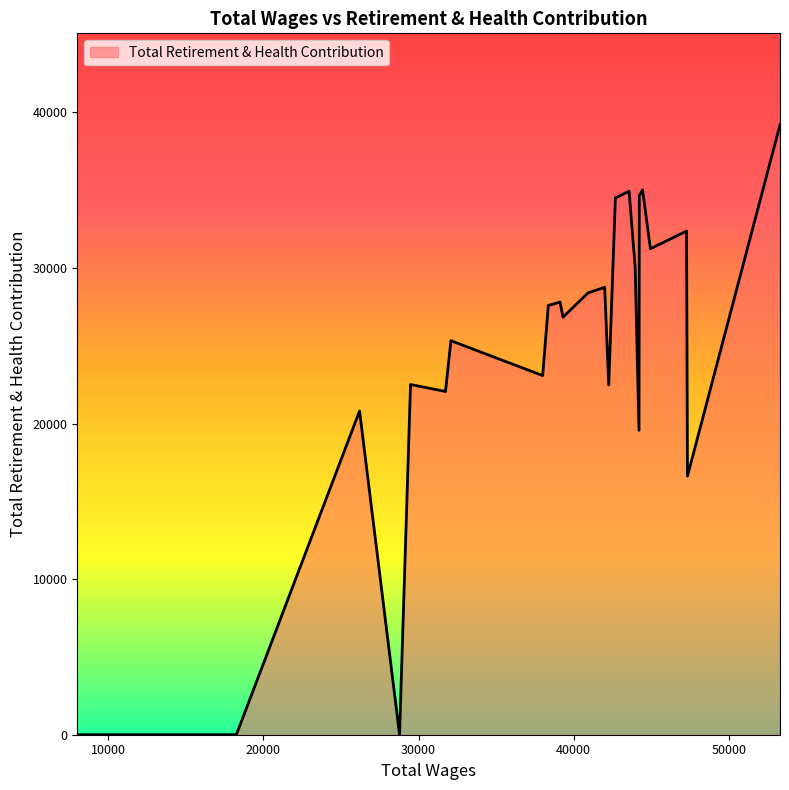

What is the maximum value shown in the chart?

39198